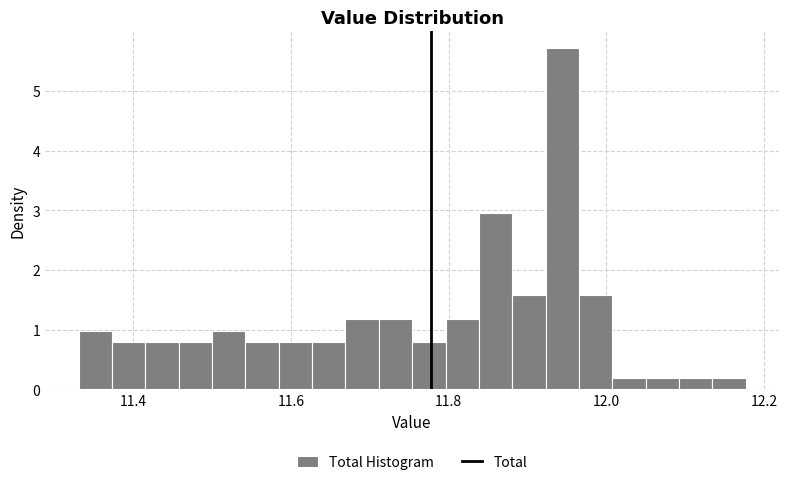

Read against the x-axis, roughly where is the centre of the tallest bar?

11.94